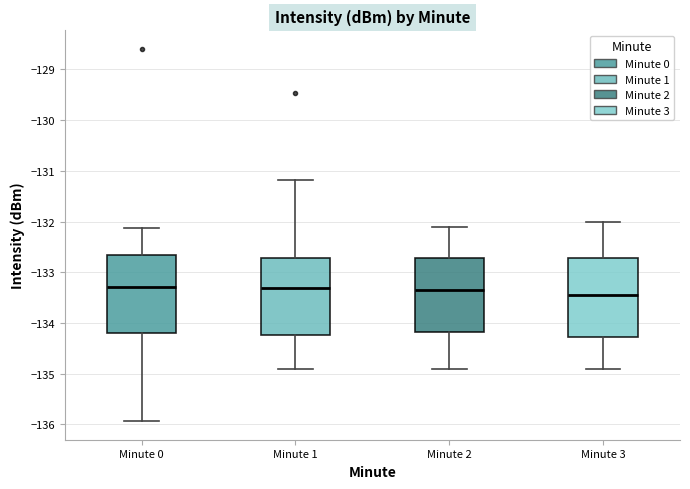

Reading left to right, transcribe this box plot: for each box, give where its median line is, the range the box spans, and where its two whiskers end, as read against the y-axis. The values are not printed on the chart, so give them approximately, as read against the axis.

Minute 0: median -133.3, box -134.2 to -132.7, whiskers -135.9 to -132.1
Minute 1: median -133.3, box -134.2 to -132.7, whiskers -134.9 to -131.2
Minute 2: median -133.3, box -134.2 to -132.7, whiskers -134.9 to -132.1
Minute 3: median -133.4, box -134.3 to -132.7, whiskers -134.9 to -132.0